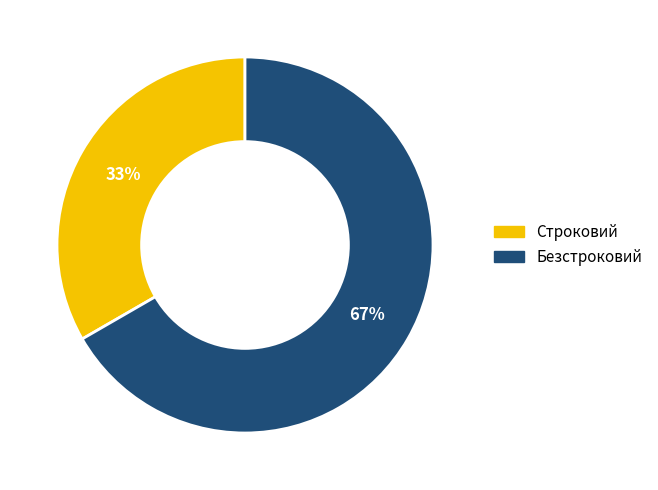

How many slices are in this pie chart?

2